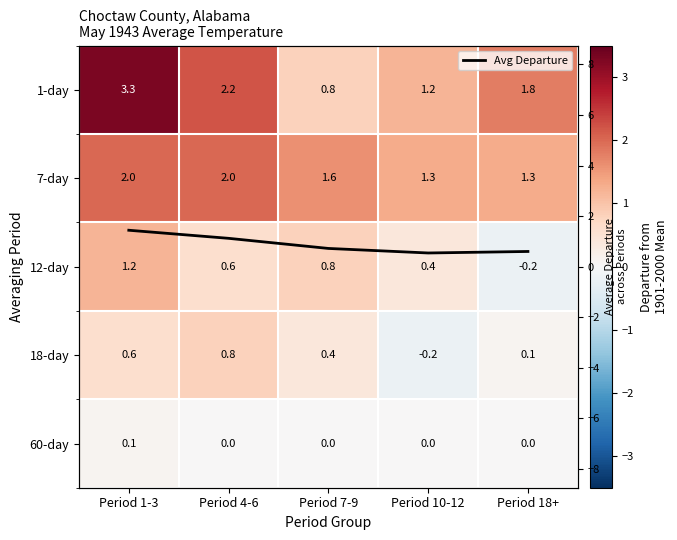

How many values in the 1-day series exceed 1?

4